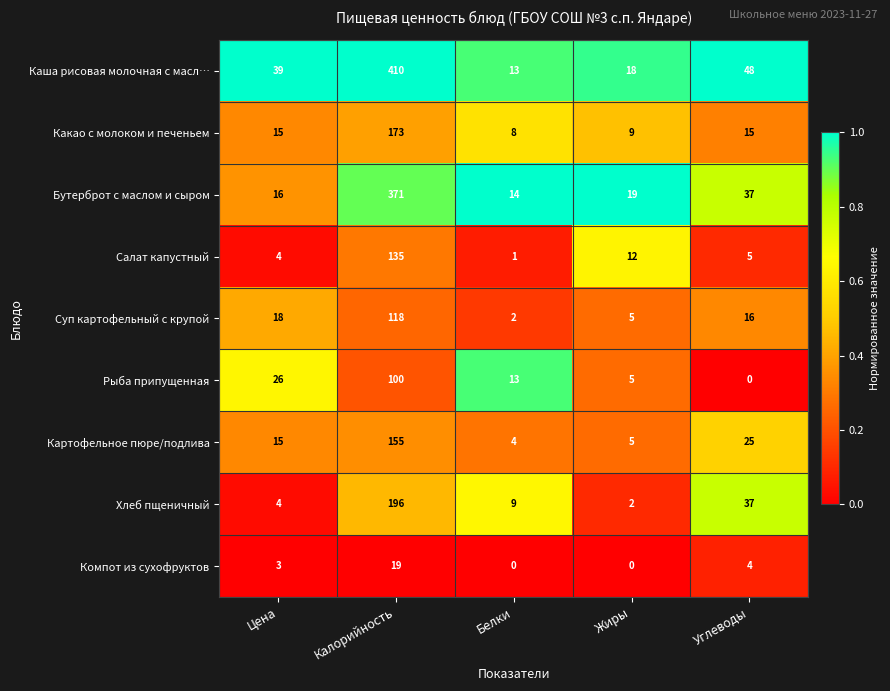

What is the maximum value shown in the chart?

410